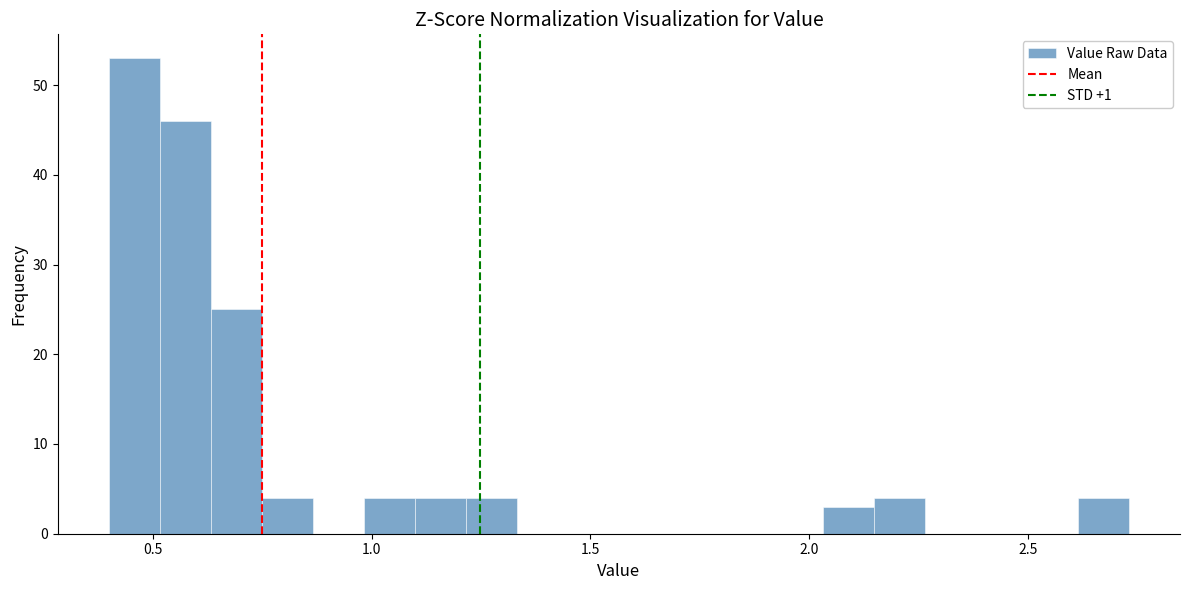

Read against the x-axis, roughly where is the centre of the tallest bar?

0.45